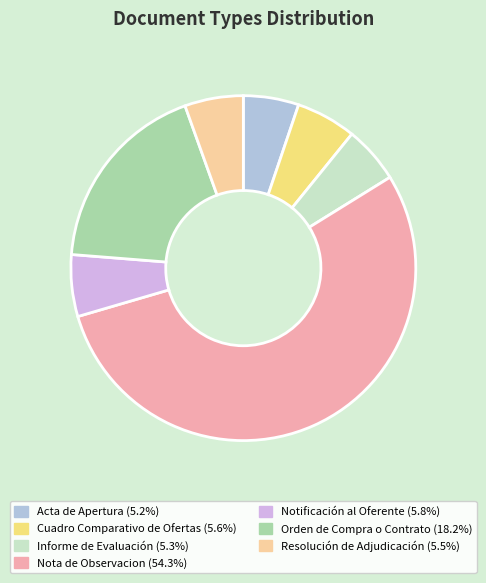

Does any single category account for the majority?

Yes